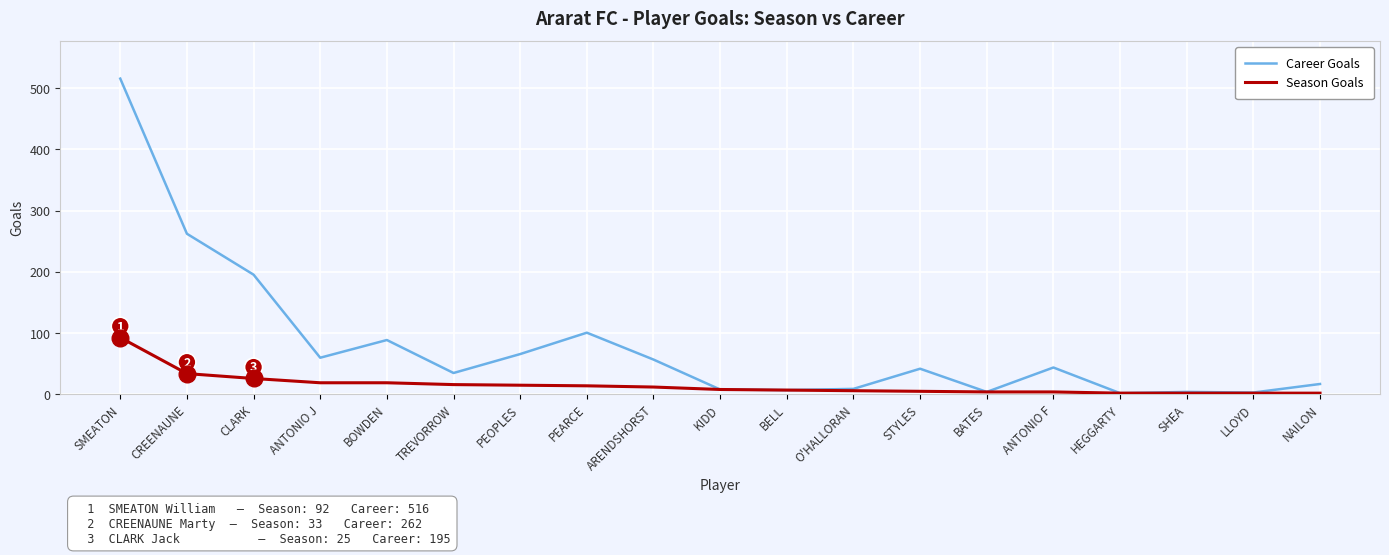

The Career Goals series shows 195 at CLARK. True or false?

True